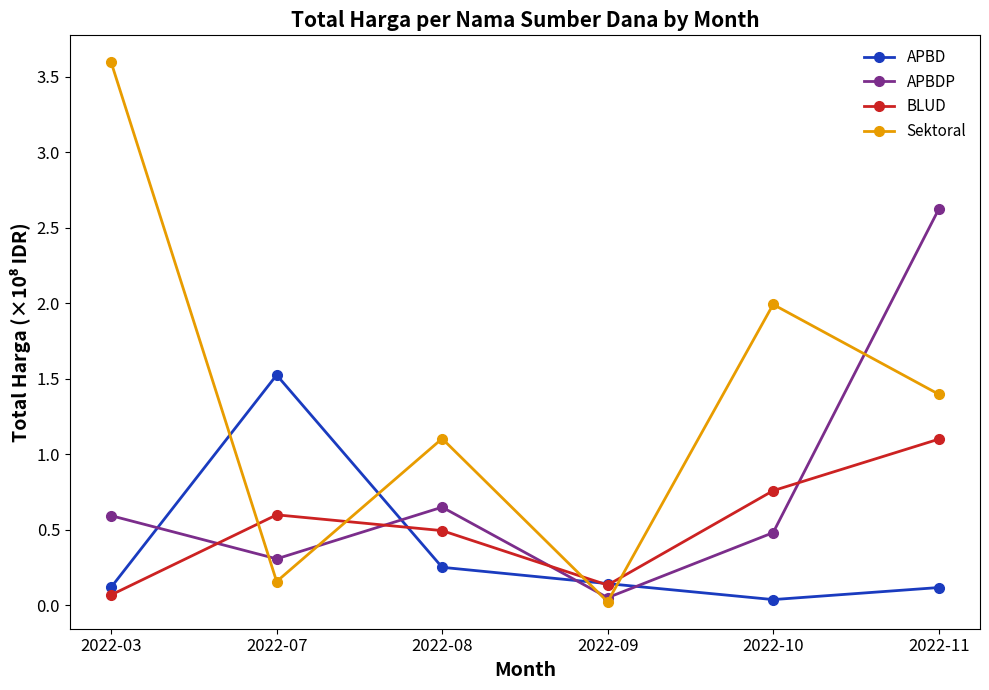

List the series in order of their overall mean, lowest first.

APBD, BLUD, APBDP, Sektoral